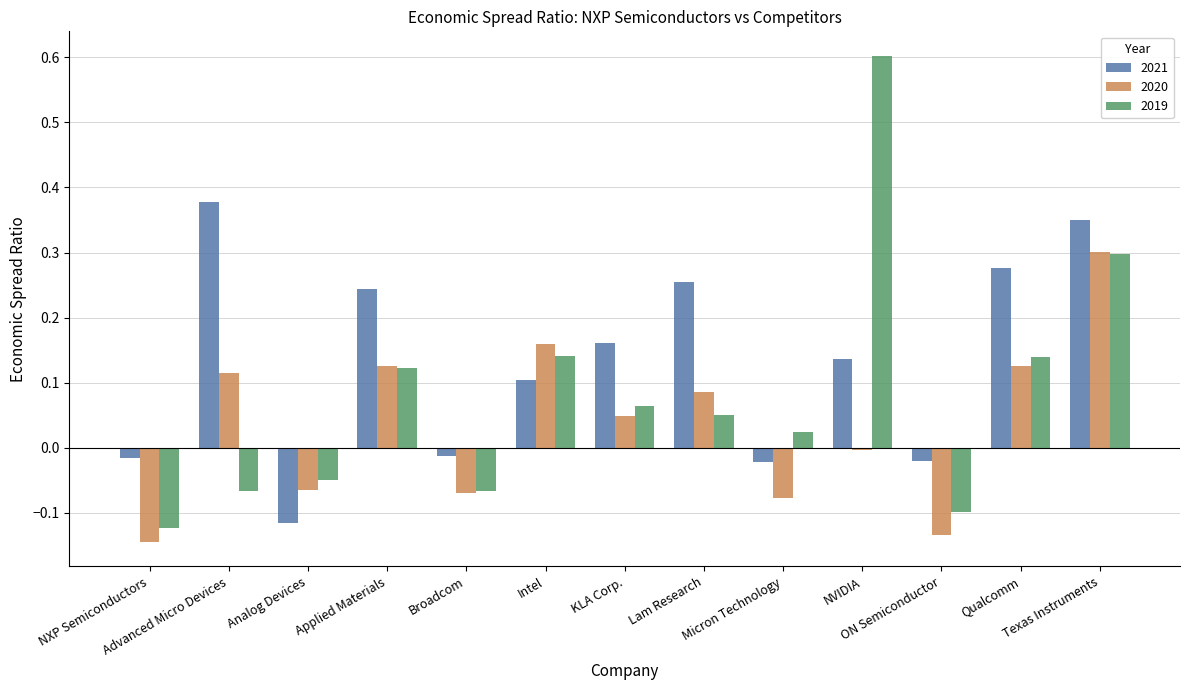

How many values in the 2019 series exceed 0?

8